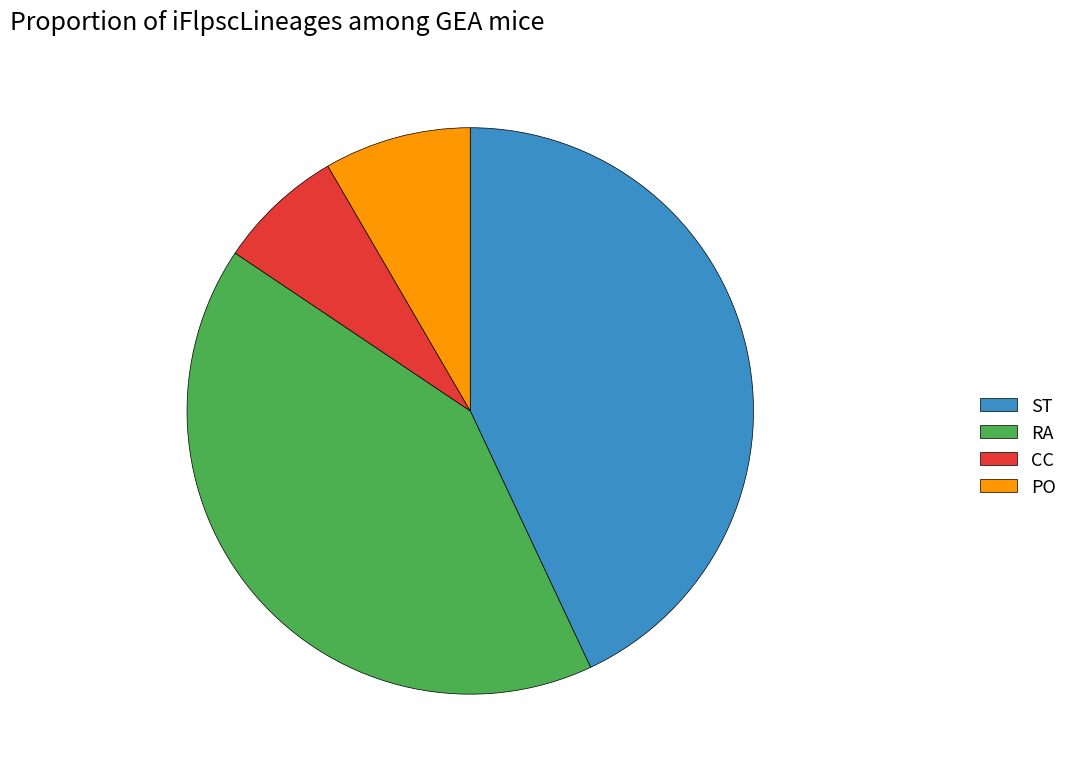

Which has a higher value, ST or CC?

ST